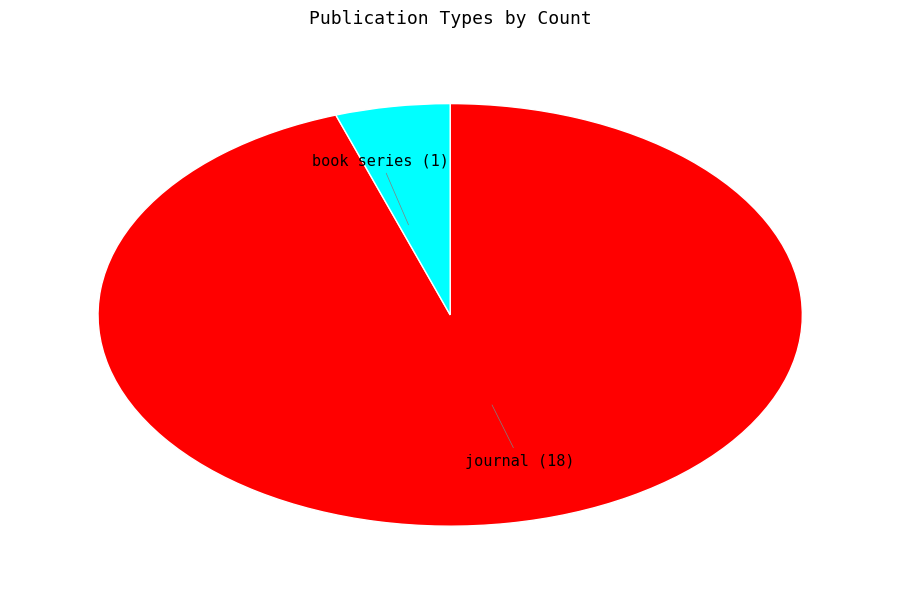

Approximately how many times larger is the value at journal compared to book series?

18.0